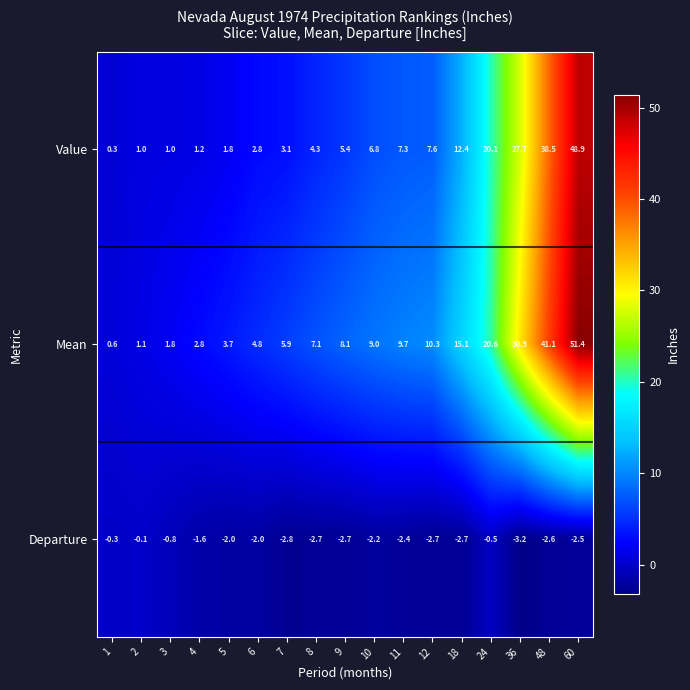

Rank the series by their maximum value, from highest to lowest.

Mean, Value, Departure